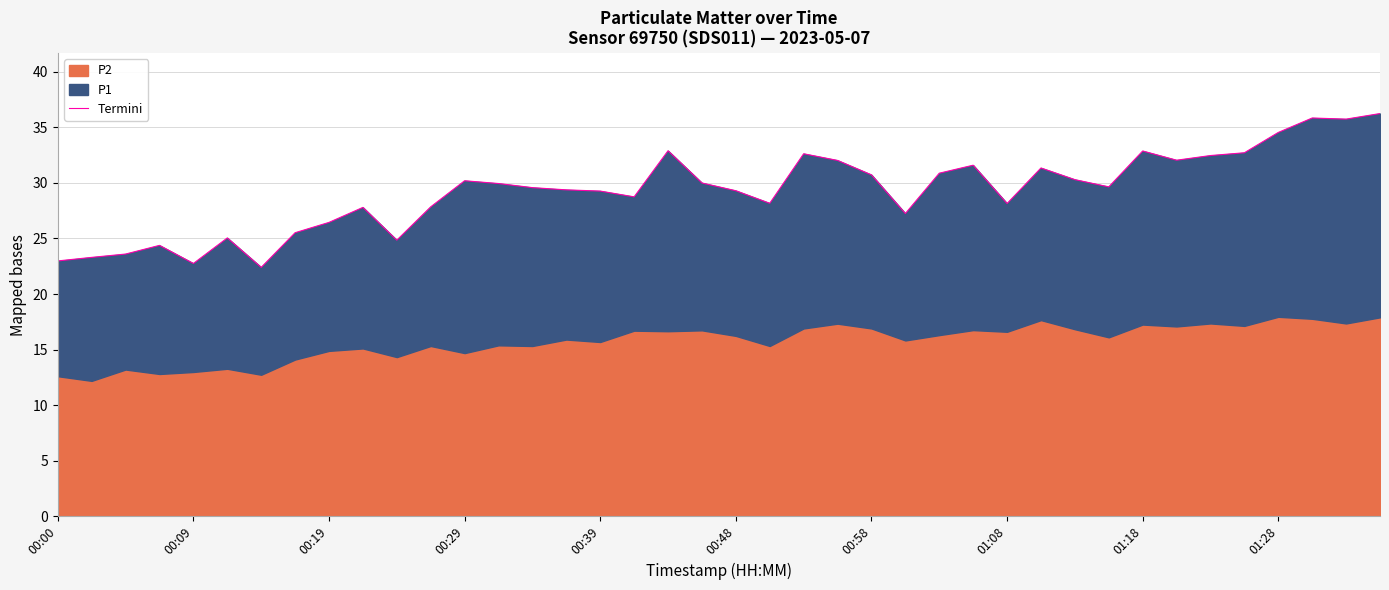

What is the maximum value shown in the chart?

36.2